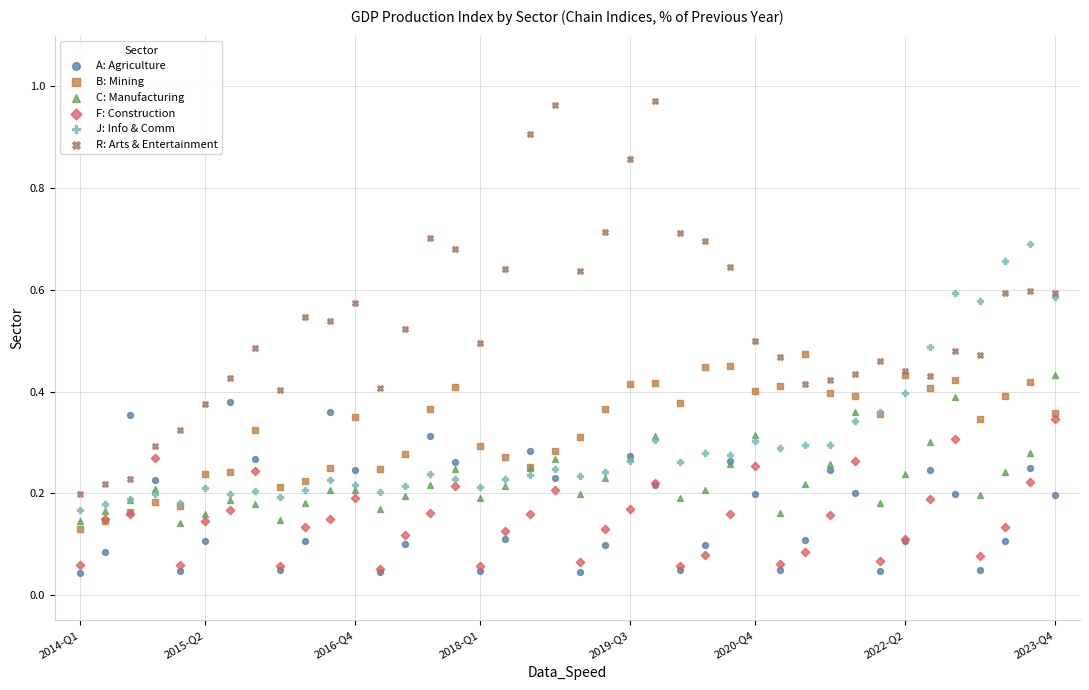

What are all the series names shown in the legend?

A: Agriculture, B: Mining, C: Manufacturing, F: Construction, J: Info & Comm, R: Arts & Entertainment